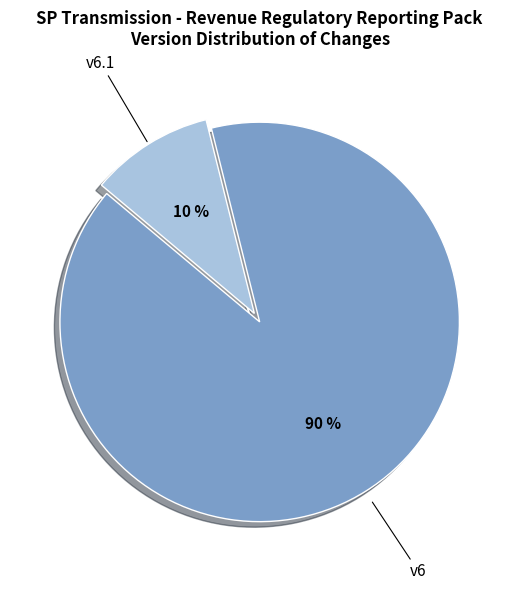

What is the ratio of the value at v6.1 to the value at v6?

0.1